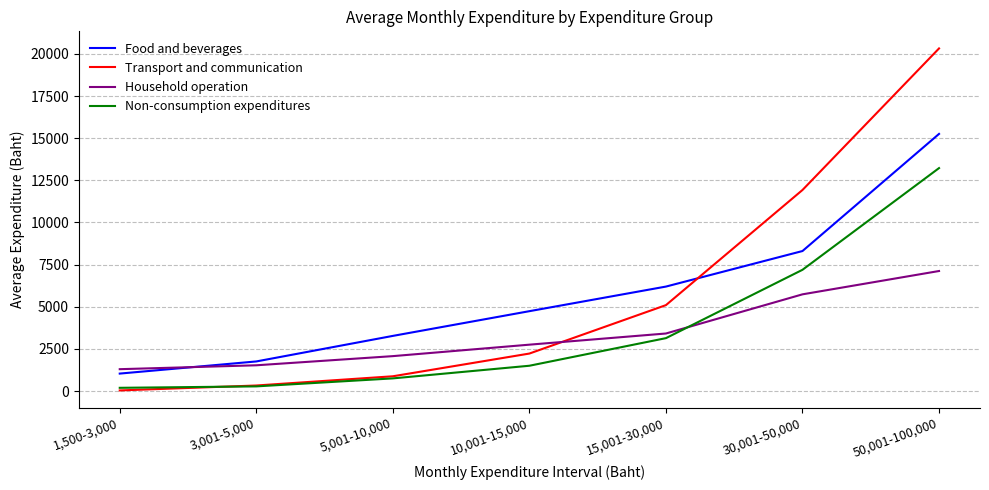

Is it true that Household operation equals 1050 at 10,001-15,000?

False